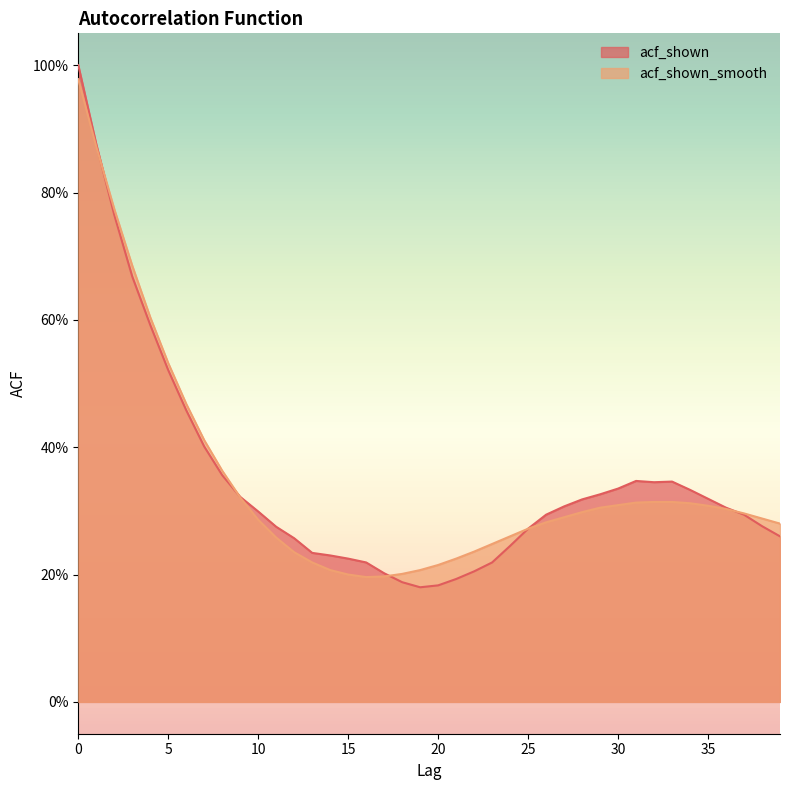

Which series has the largest range (max minus min)?

acf_shown